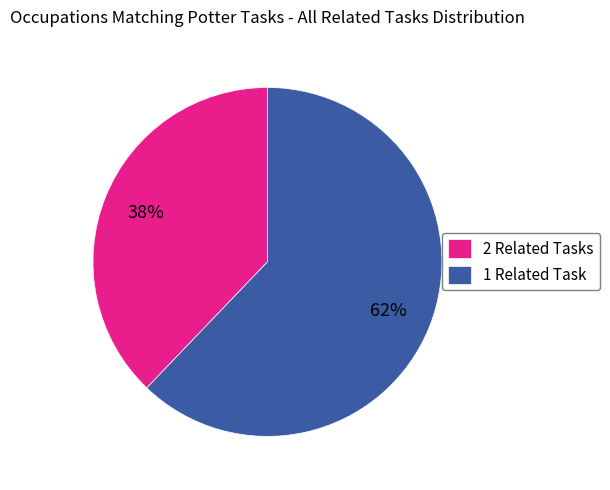

Approximately how many times larger is the value at 1 Related Task compared to 2 Related Tasks?

1.6